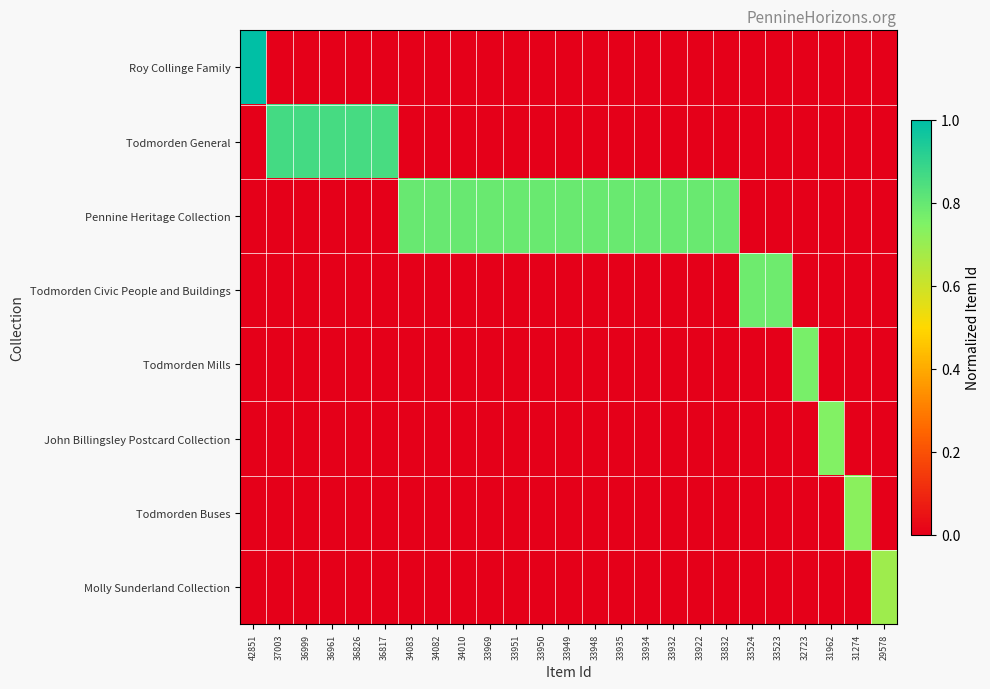

What is the total value across all series at 33934?

0.8